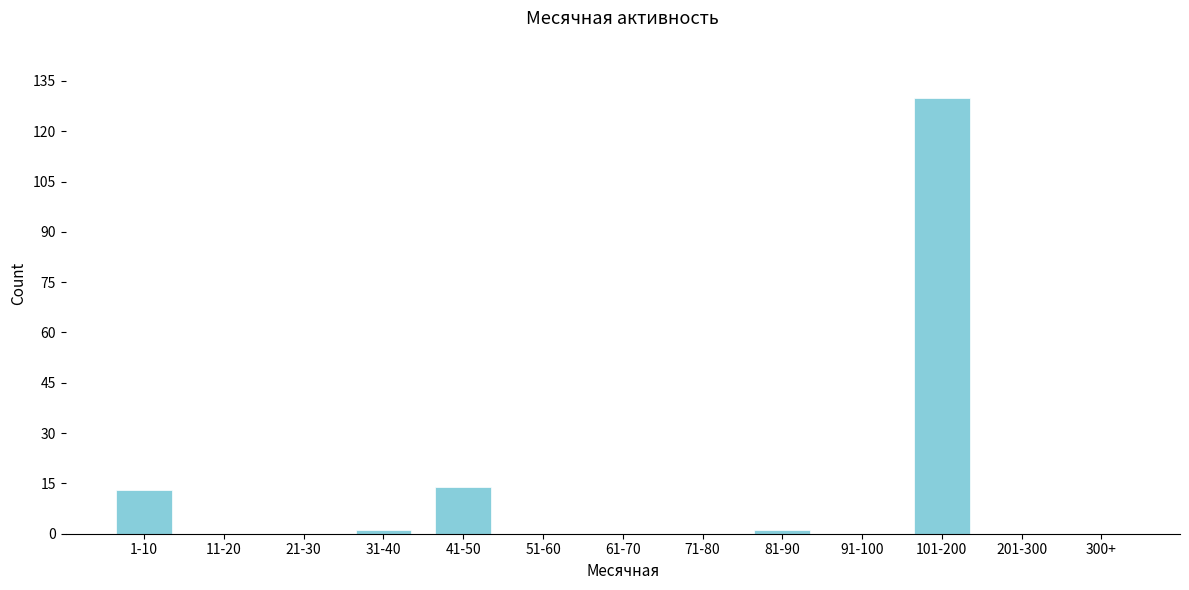

Reading right to left, transcribe all the data shown in this chart.

300+=0	201-300=0	101-200=130	91-100=0	81-90=1	71-80=0	61-70=0	51-60=0	41-50=14	31-40=1	21-30=0	11-20=0	1-10=13